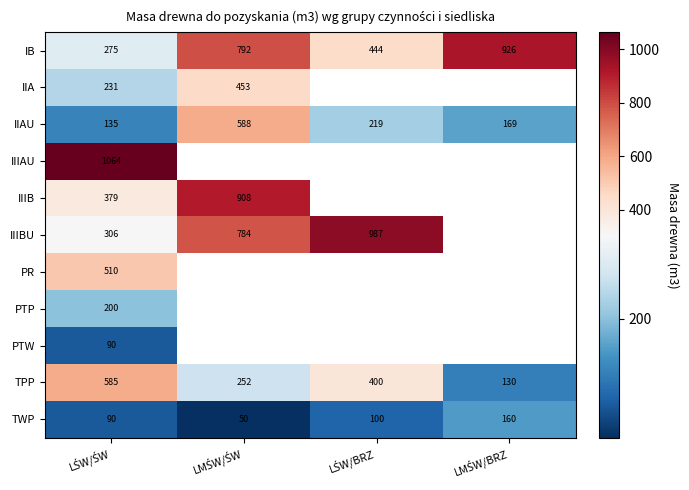

Which label corresponds to the largest value in the chart?

LŚW/ŚW